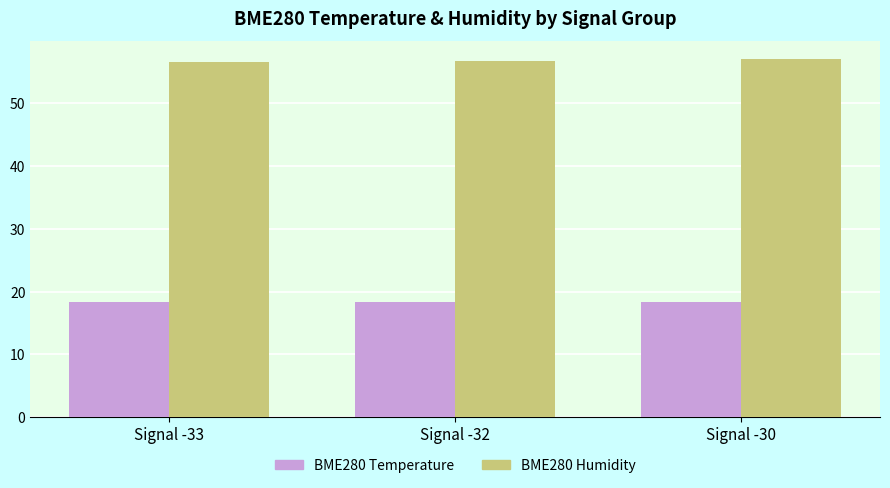

What is the spread (max minus min) of values at Signal -33?

38.2